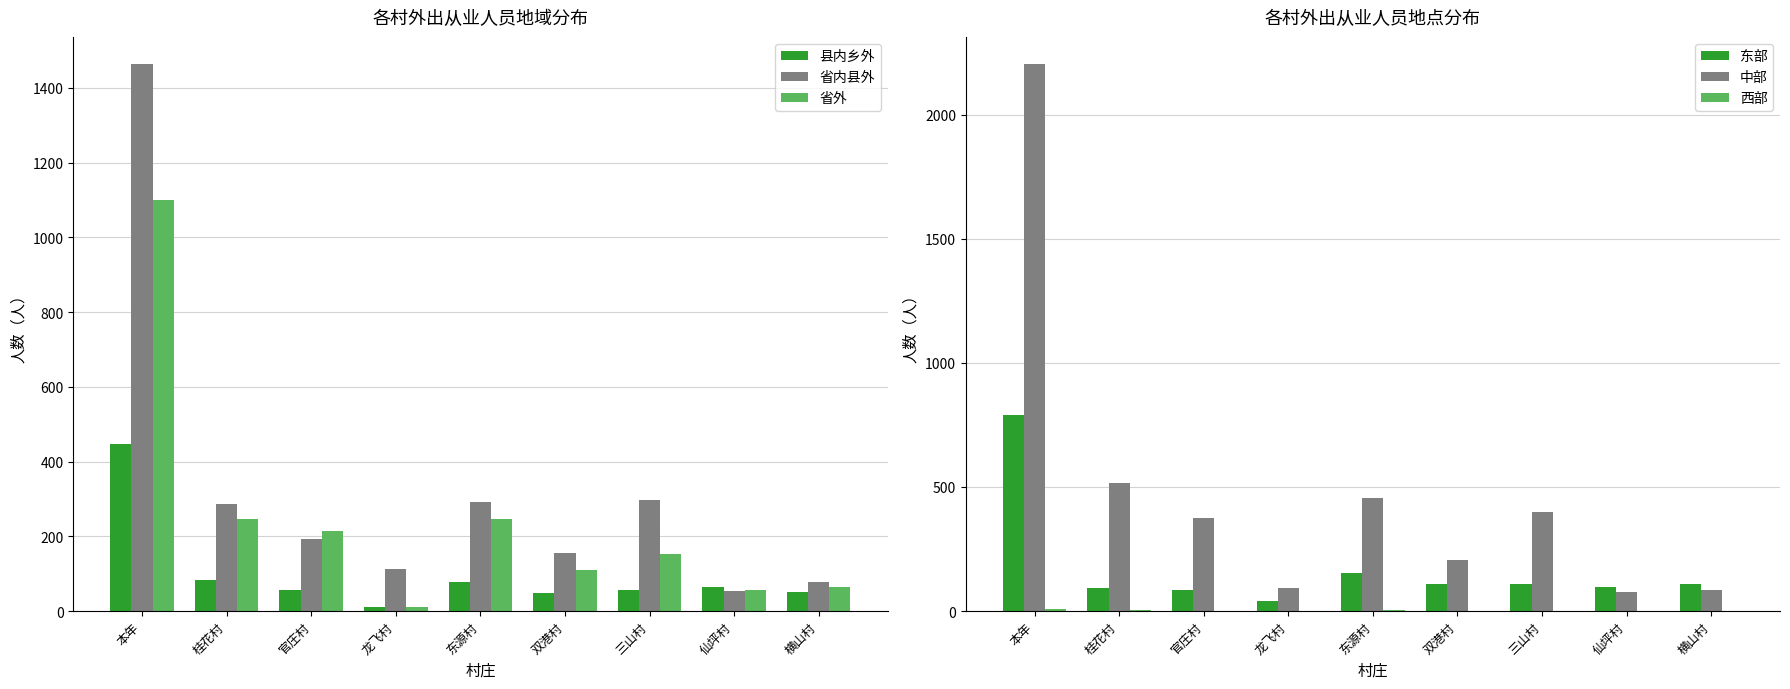

What is the value of the 省外 bar at the 8th from the left?

56